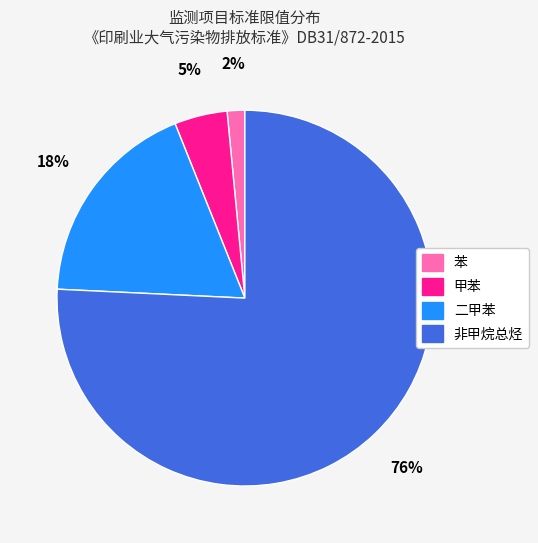

Do 甲苯 and 非甲烷总烃 together represent more than half of the pie?

Yes